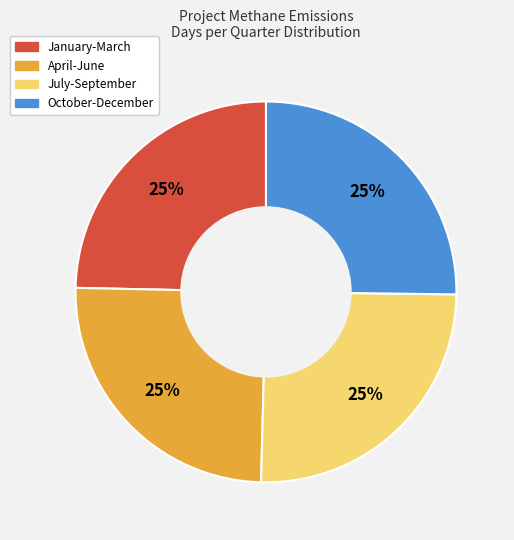

How many slices are in this pie chart?

4